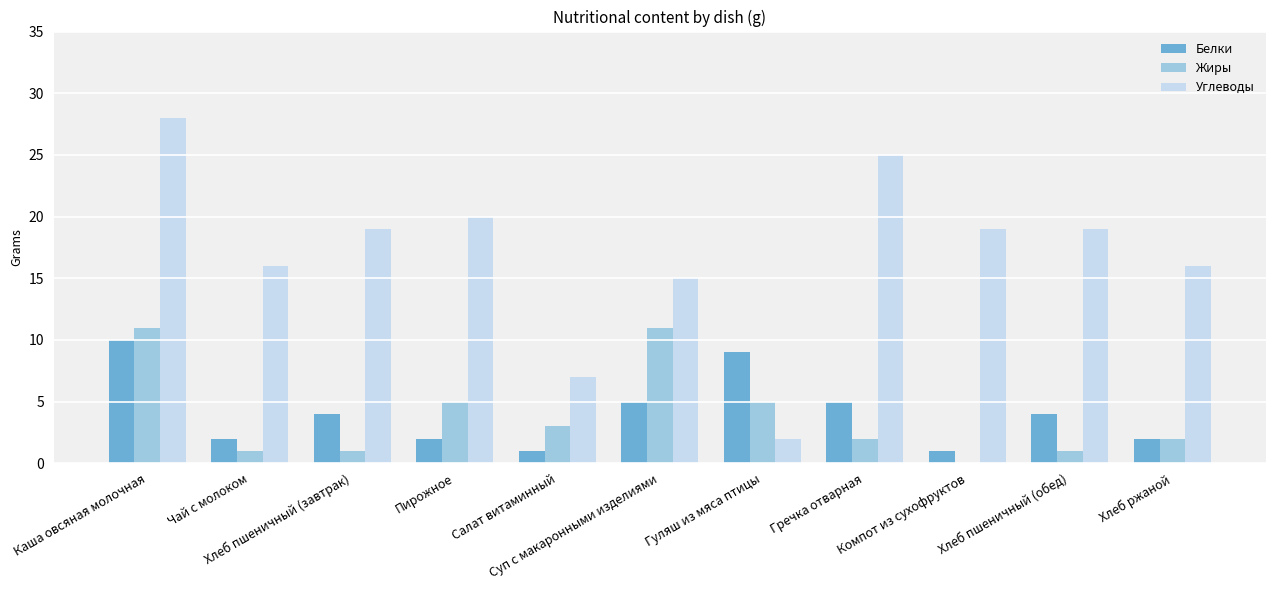

What are all the series names shown in the legend?

Белки, Жиры, Углеводы